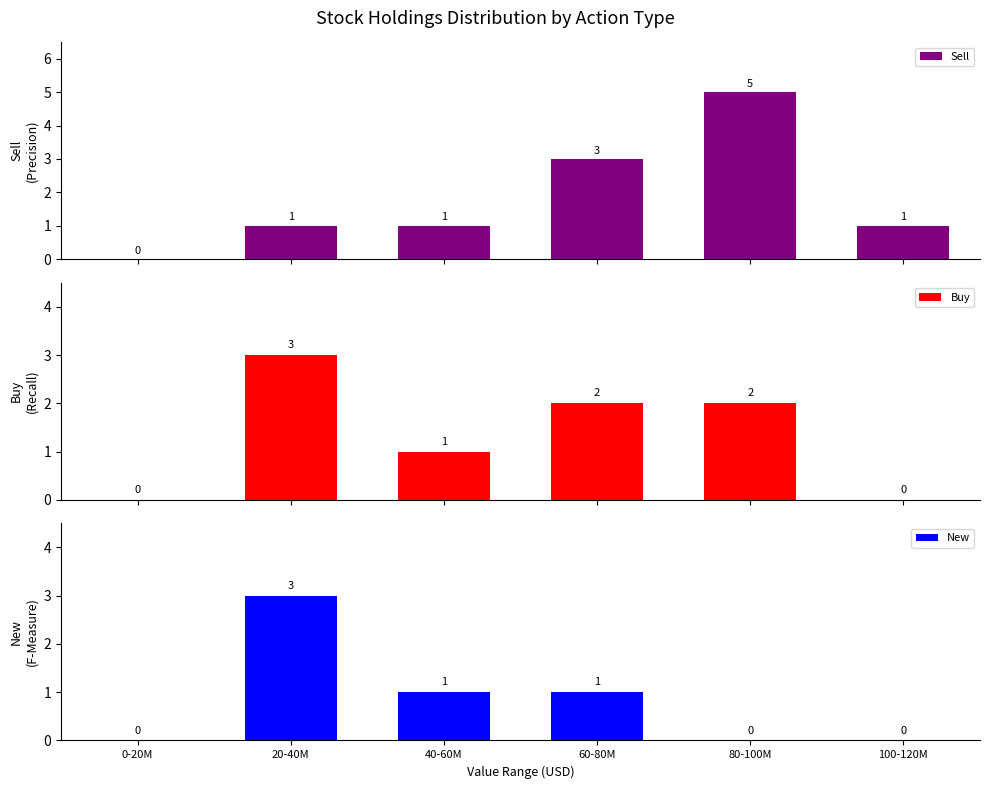

Is the value of Sell at 20-40M greater than the value of Buy at 0-20M?

Yes